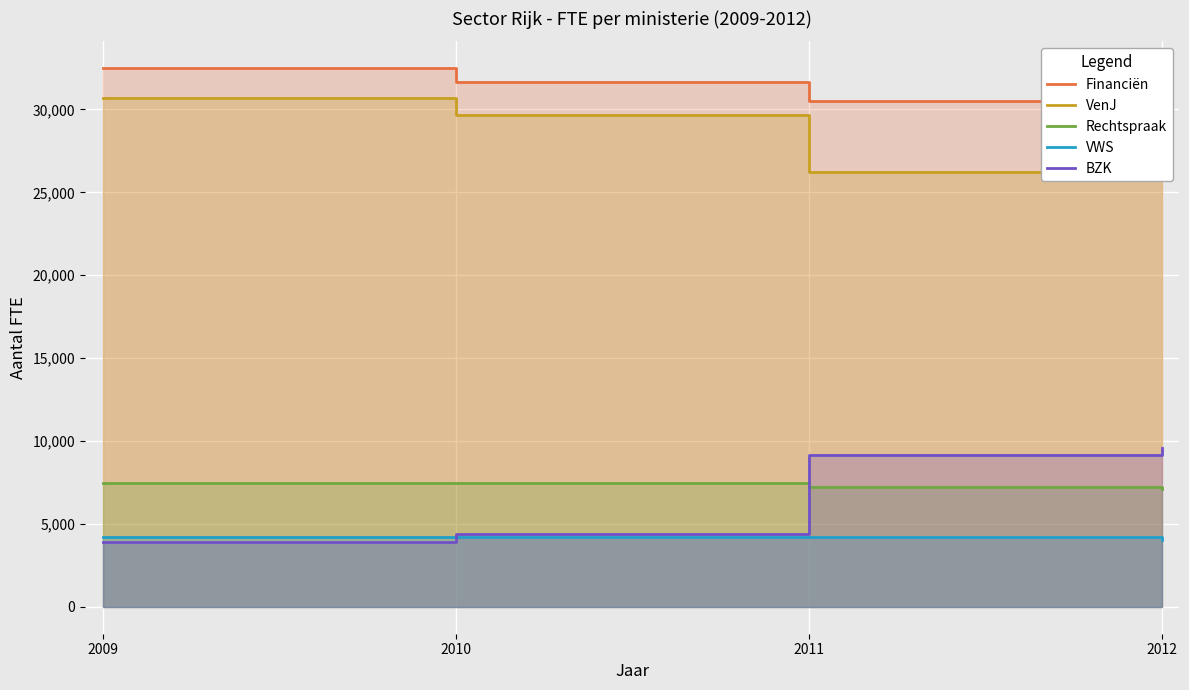

Is it true that BZK equals 9128 at 2011?

True